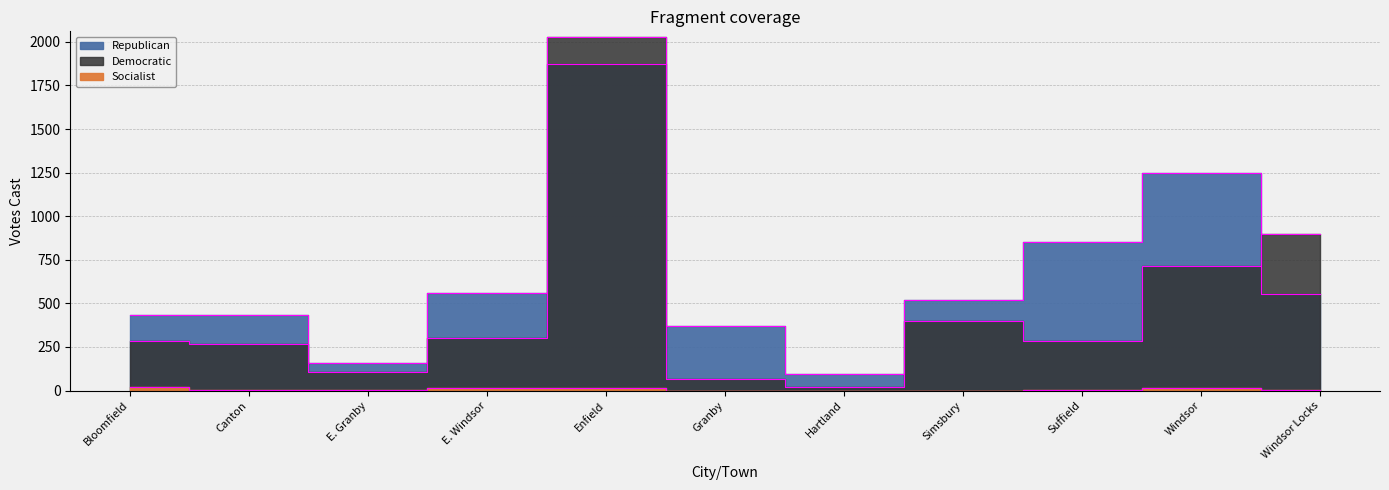

Where does the Republican series first go above 517?

E. Windsor